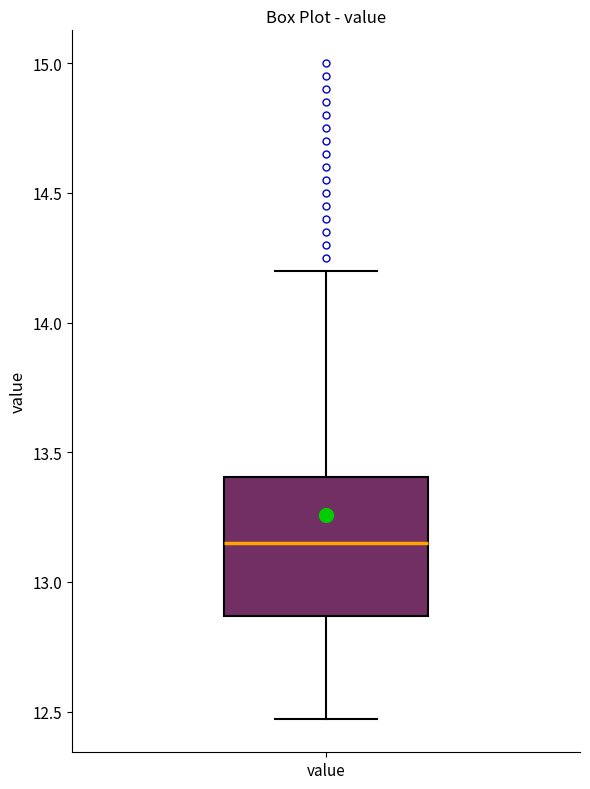

Read this box plot against the y-axis: the position of the median line, the range covered by the box, and the ends of both whiskers. The values are not printed on the chart, so give them approximately, as read against the axis.

median 13.15, box 12.85 to 13.40, whiskers 12.45 to 14.20